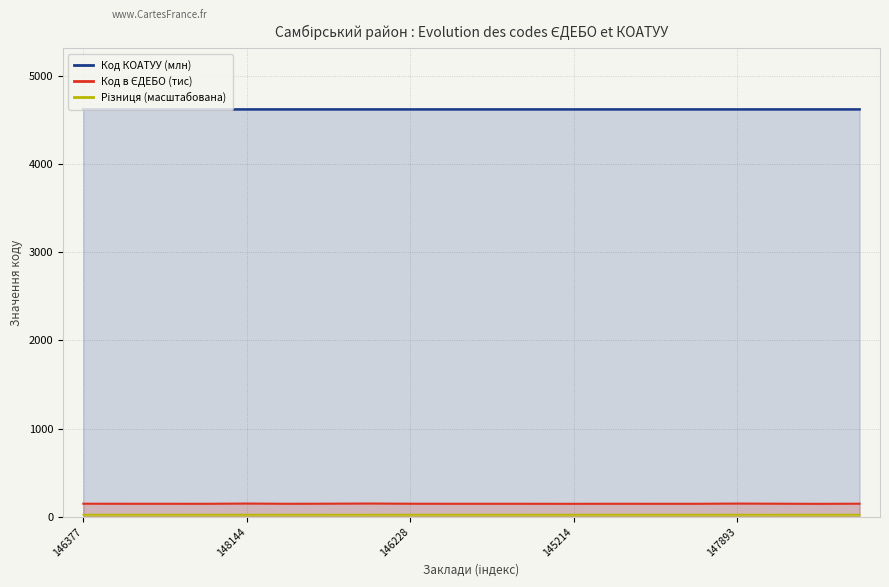

What is the sum of the Код КОАТУУ (млн) values at 19 and 13?

9248.6